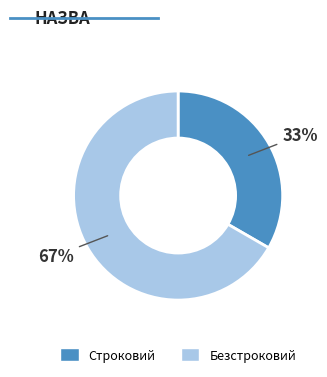

The Безстроковий slice represents 67% of the pie. True or false?

True